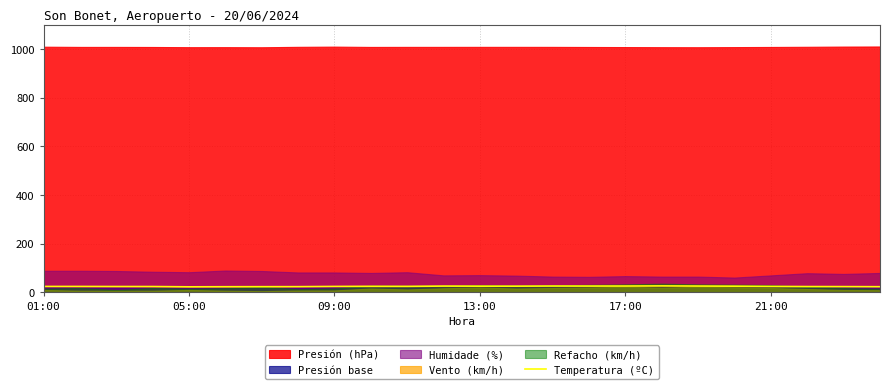

How many categories are shown in the chart?

24